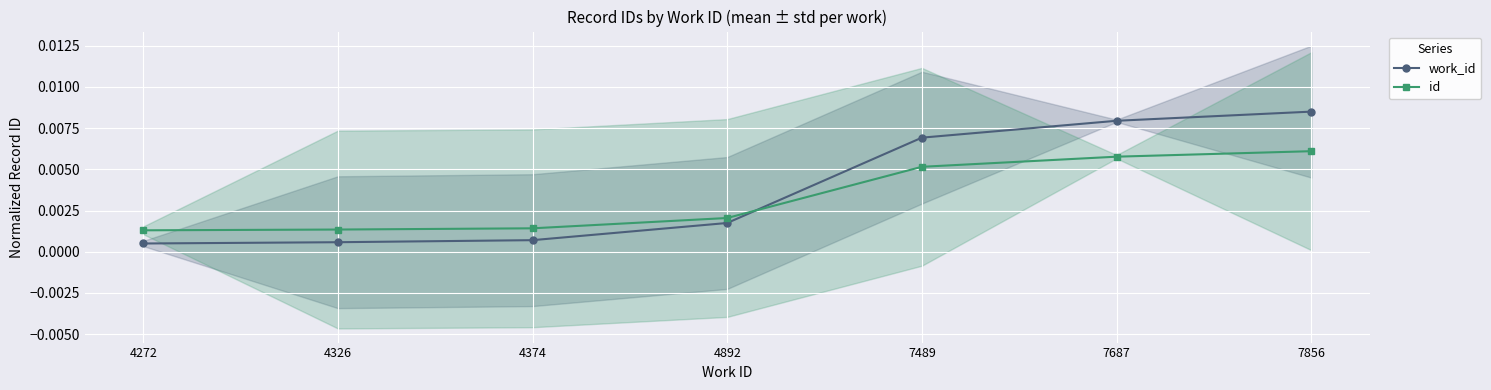

List the labels in order of id value, largest first.

7856, 7687, 7489, 4892, 4374, 4326, 4272